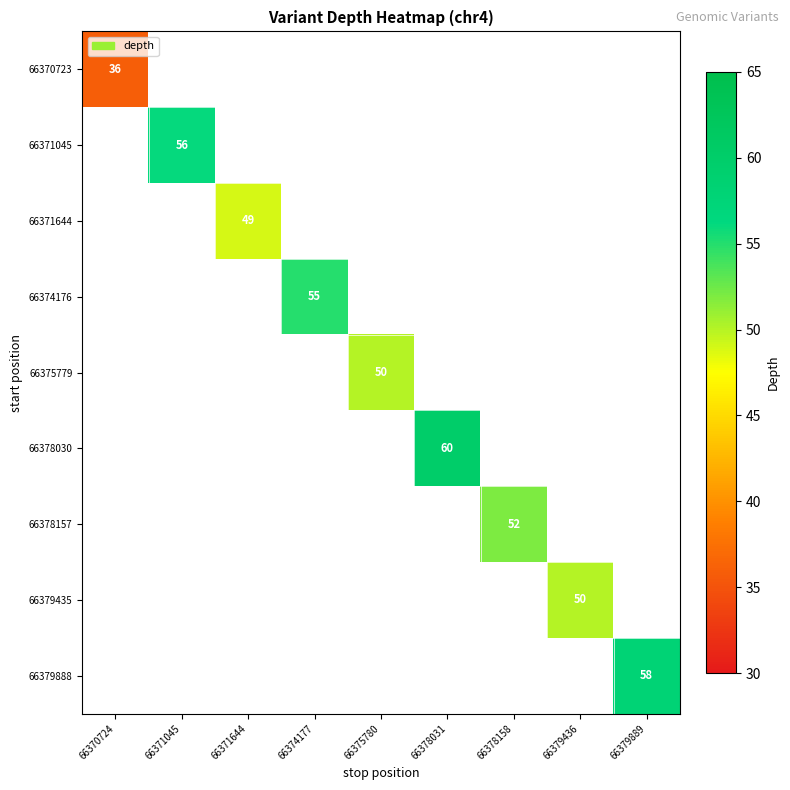

Which category has the lowest value across all series?

66370724